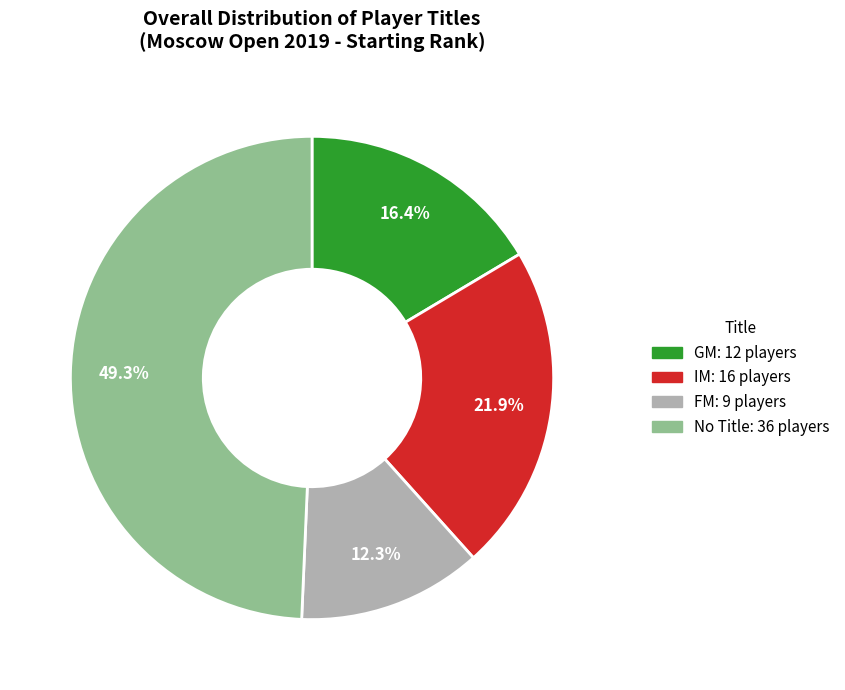

Is there any slice that represents more than half of the pie?

No